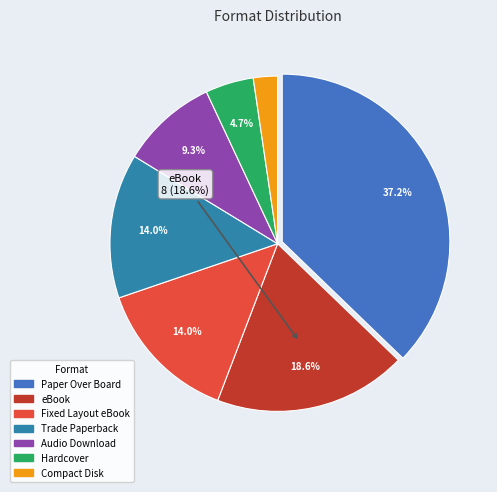

What portion of the pie excludes Paper Over Board?

62.8%